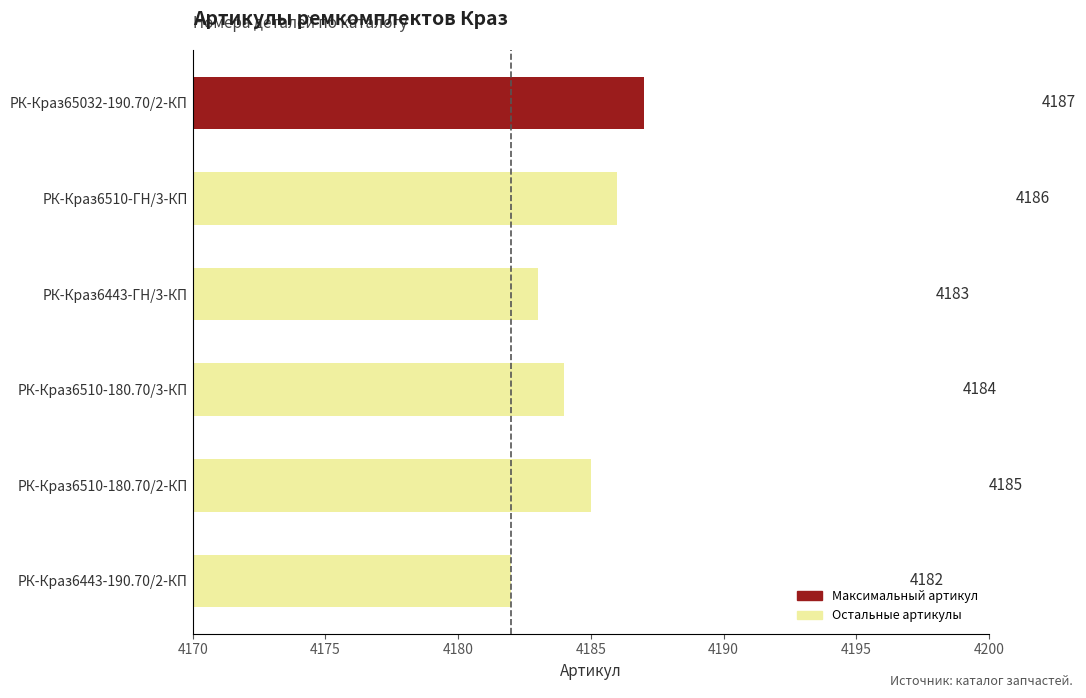

Approximately how many times larger is the value at РК-Краз6510-ГН/3-КП compared to РК-Краз6510-180.70/3-КП?

1.0